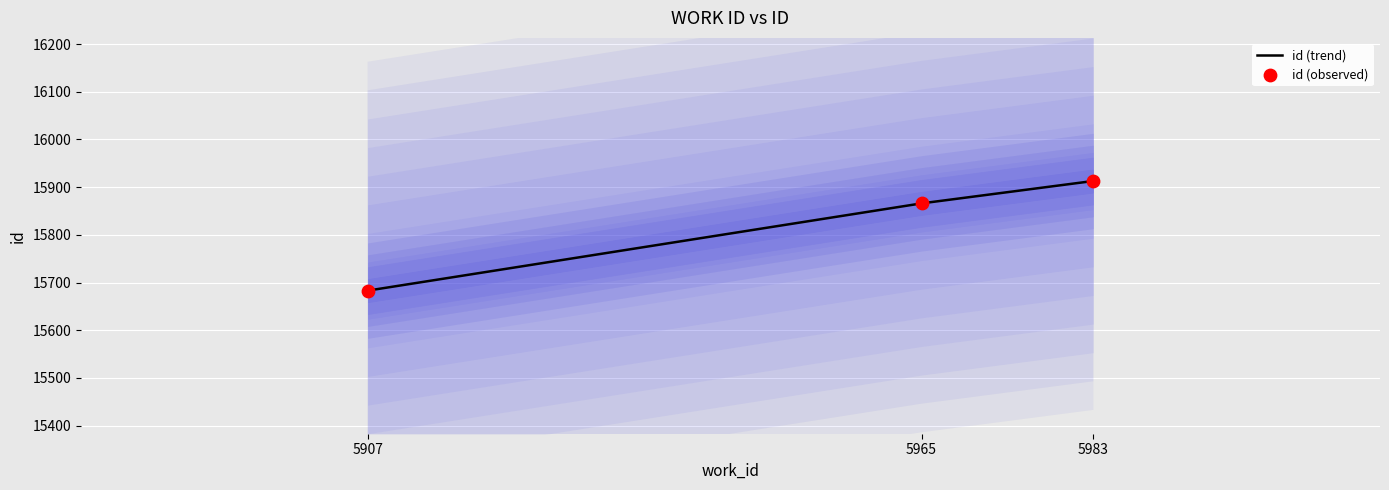

Which series has the largest total across all categories?

id (trend)